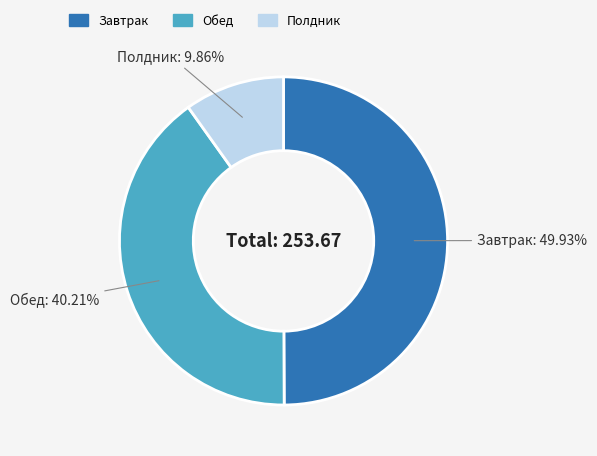

True or false: Обед accounts for 28% of the total.

False